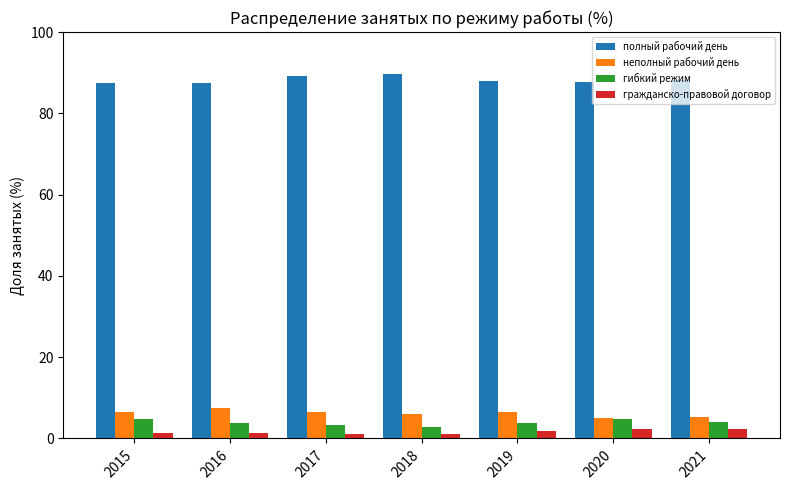

What is the lowest value of the гибкий режим series?

2.9